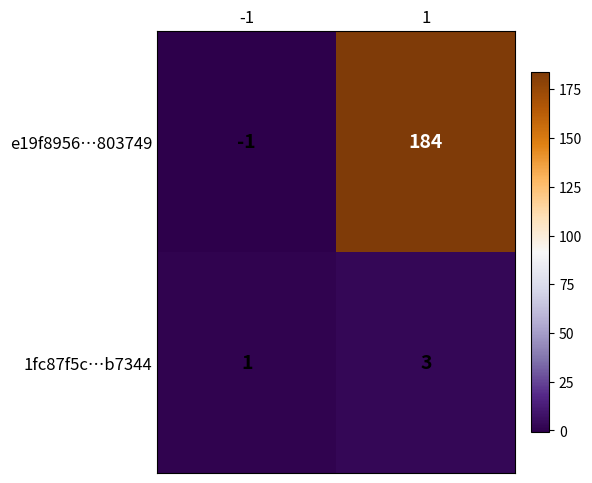

What value does the 1fc87f5c…b7344 series have at 1?

3